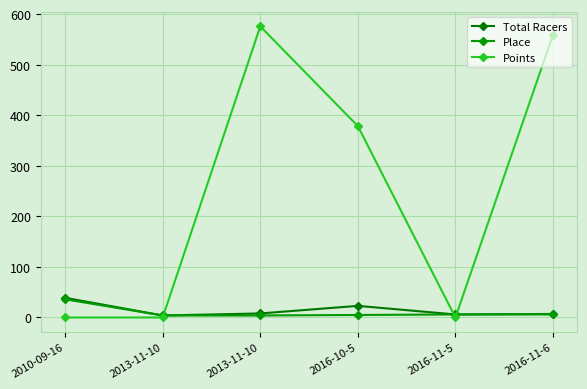

Reading right to left, list all the values displayed in this chart.

Total Racers: 7.0	6.0	23.0	8.0	4.0	39.0
Place: 6.0	6.0	5.0	4.0	4.0	36.0
Points: 559.2	0.0	378.5	575.8	0.0	0.0